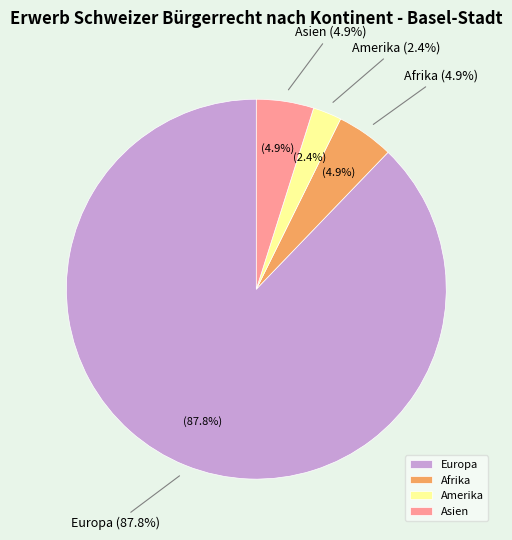

Which slice is the largest?

Europa